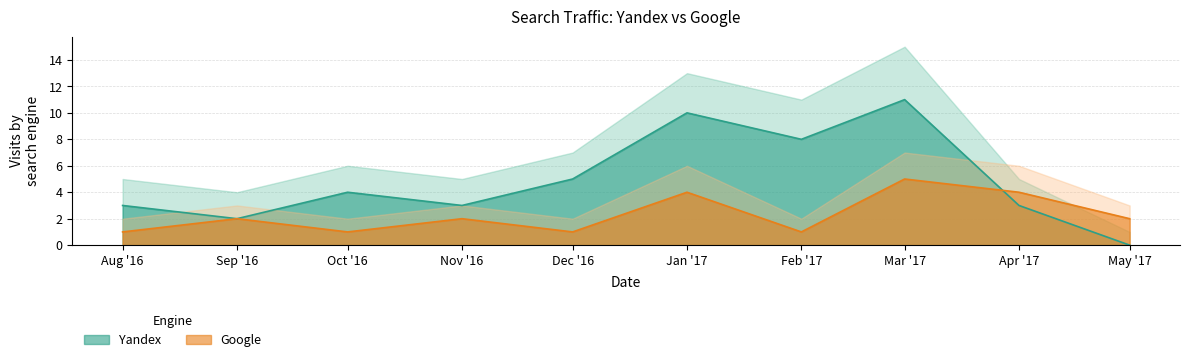

The Yandex series shows 1 at Nov '16. True or false?

False